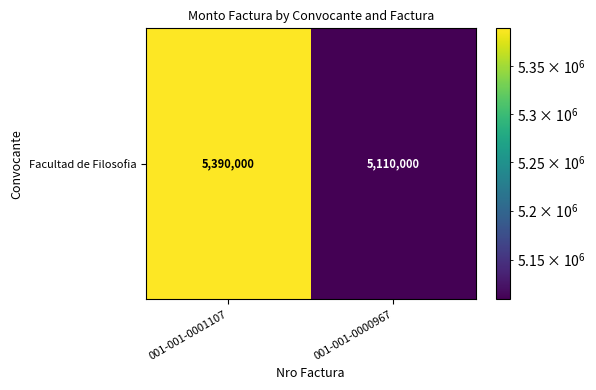

Which label corresponds to the largest value in the chart?

001-001-0001107